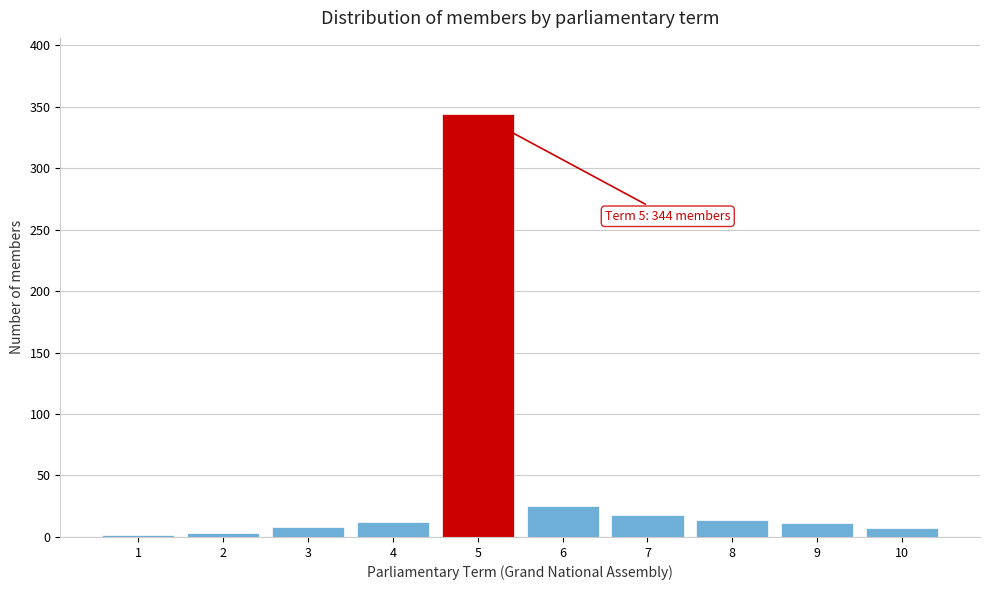

Approximately how many times larger is the value at 4 compared to 6?

0.5